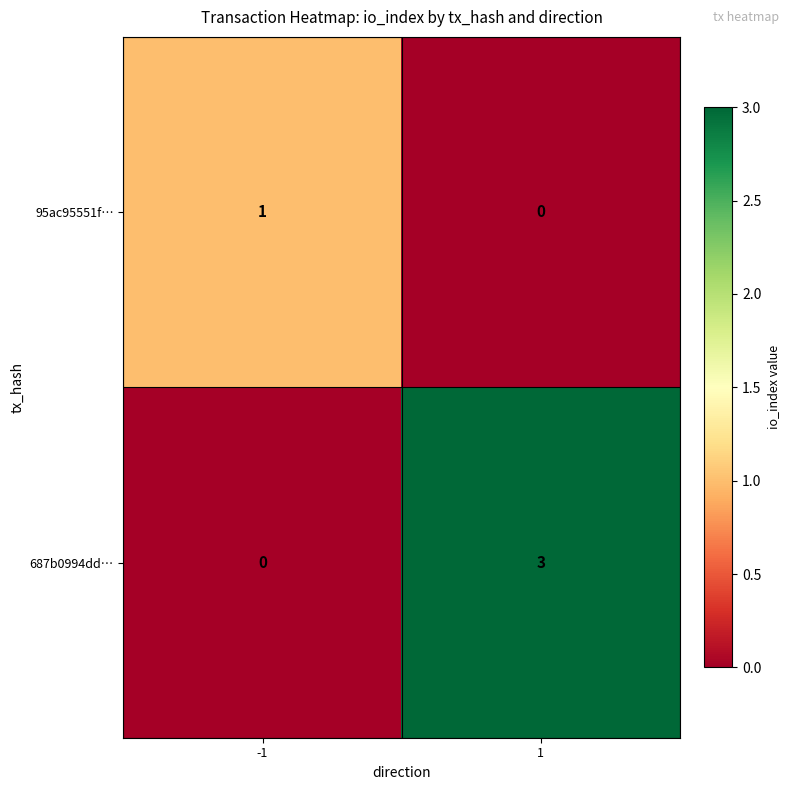

True or false: 687b0994dd… has a value of -1 at -1.

False